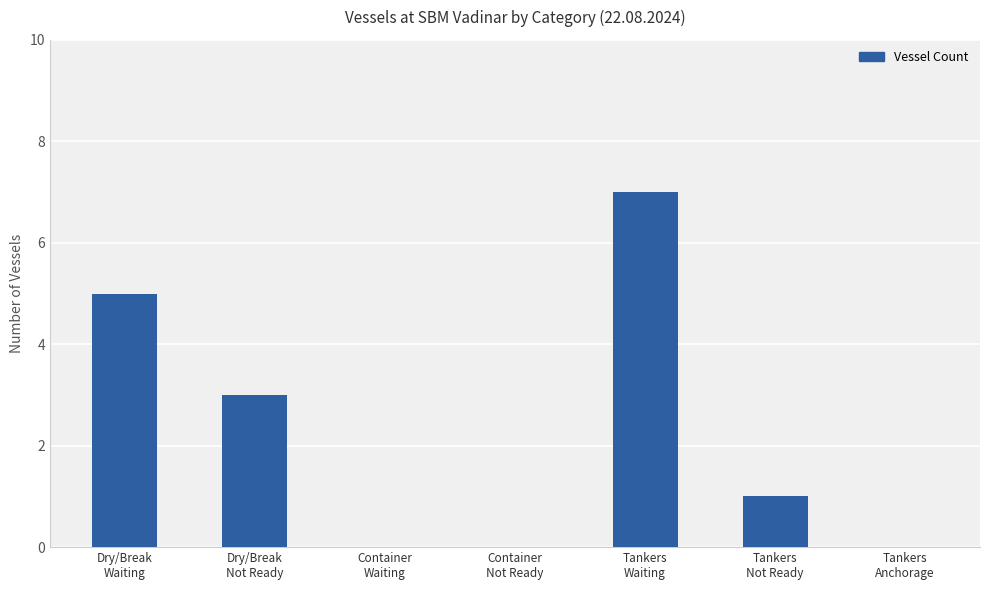

What is the greatest value displayed?

7